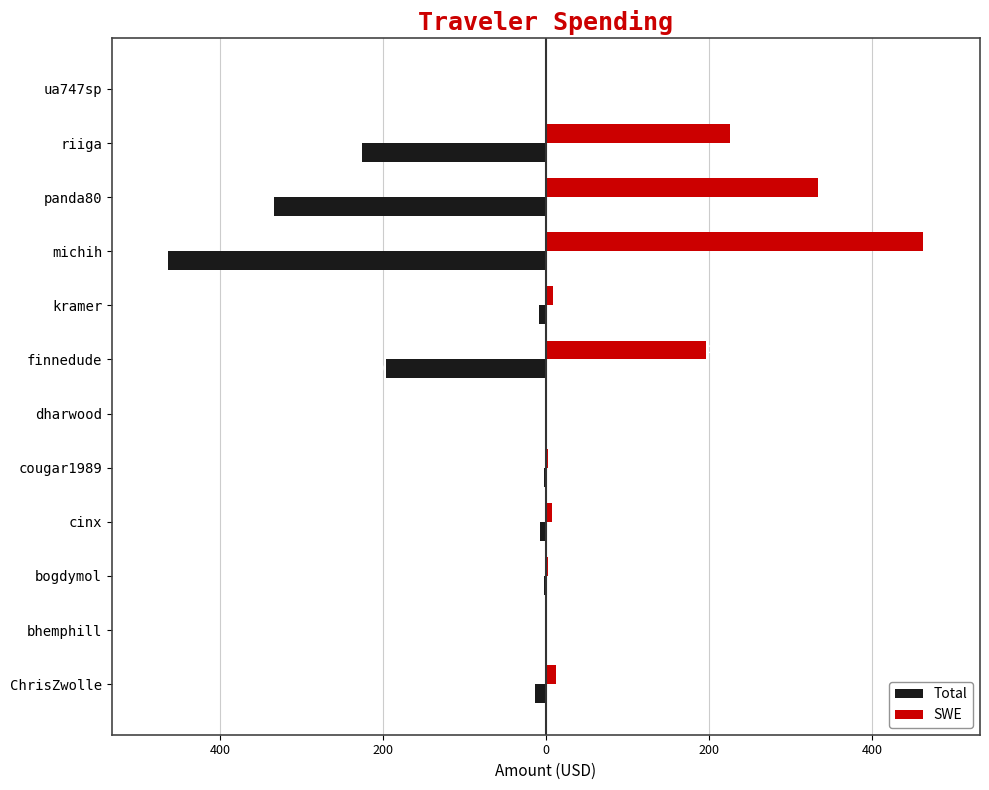

What are all the series names shown in the legend?

Total, SWE